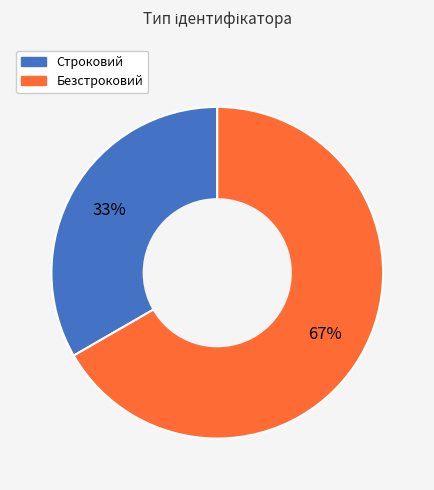

Does any single category account for the majority?

Yes